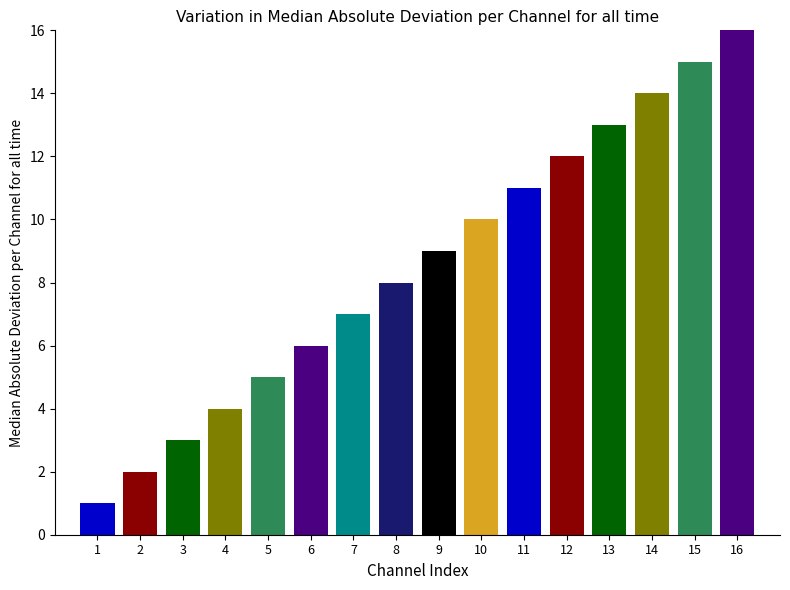

Does the chart contain stacked bars?

No